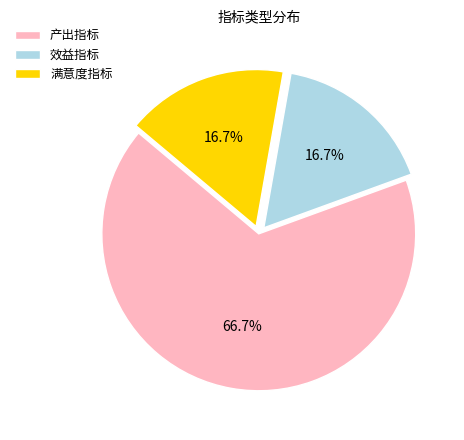

Which has a higher value, 效益指标 or 产出指标?

产出指标